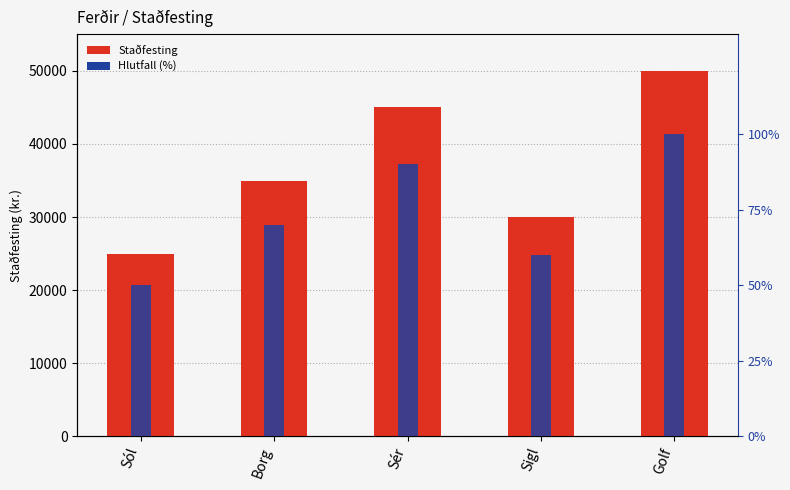

True or false: Hlutfall (%) has a value of 70 at Borg.

True